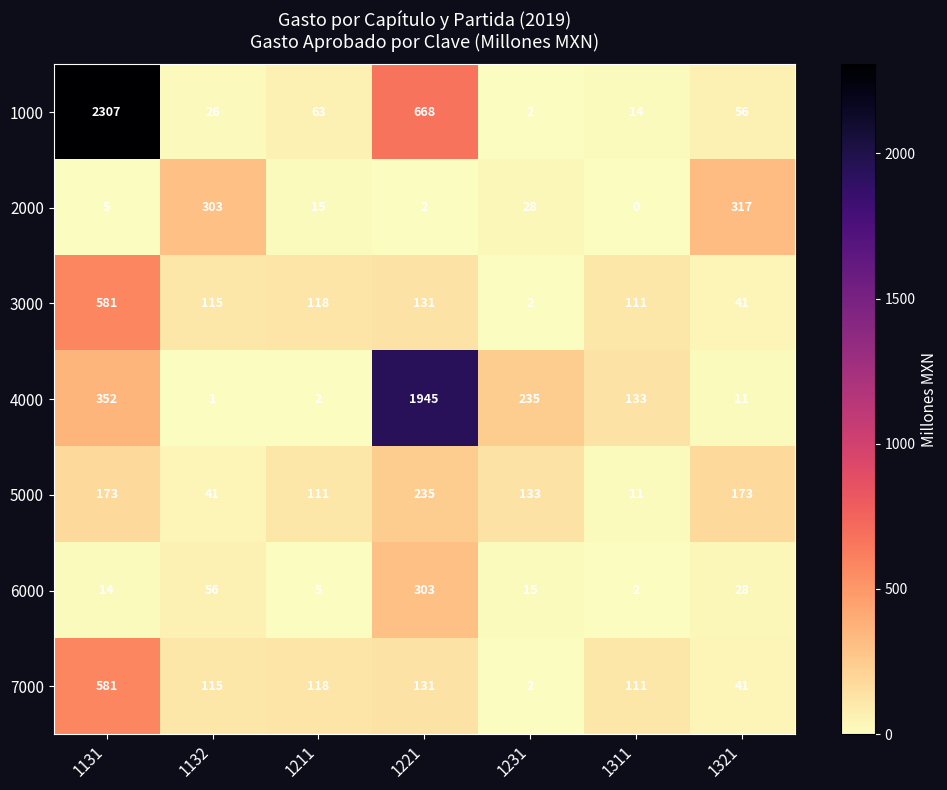

Which series has the largest total across all categories?

1000